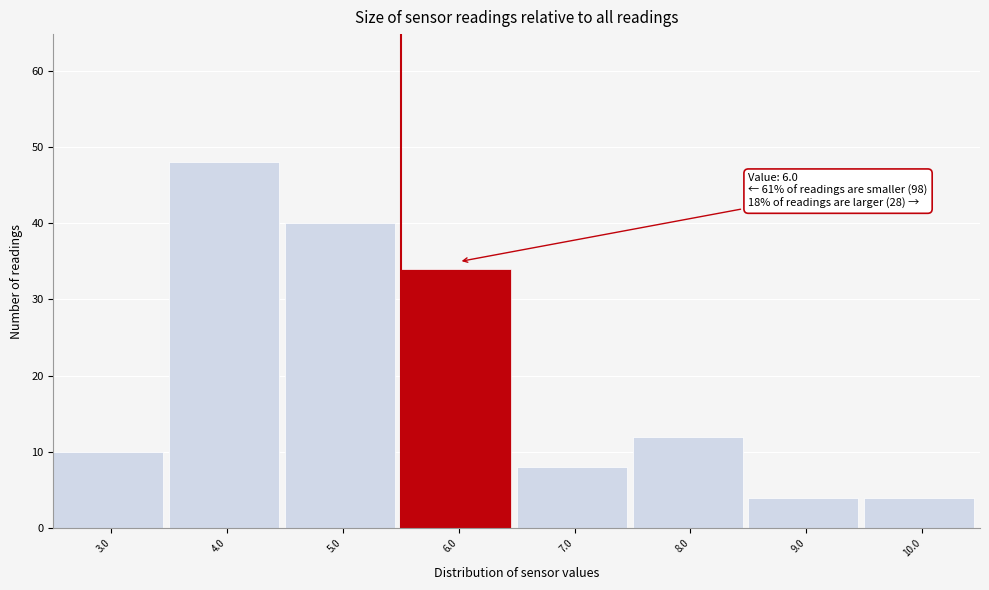

Reading left to right, extract all data points from this chart.

3.0=10	4.0=48	5.0=40	6.0=34	7.0=8	8.0=12	9.0=4	10.0=4